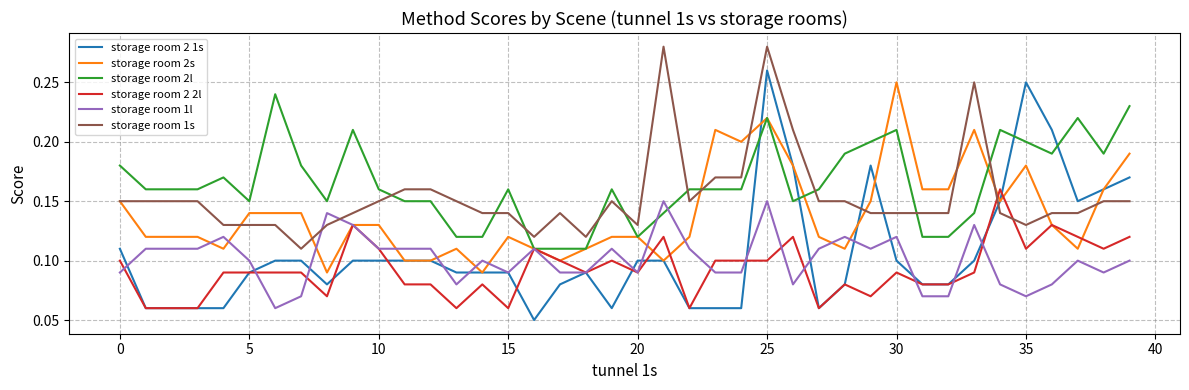

Which series has the largest total across all categories?

storage room 2l